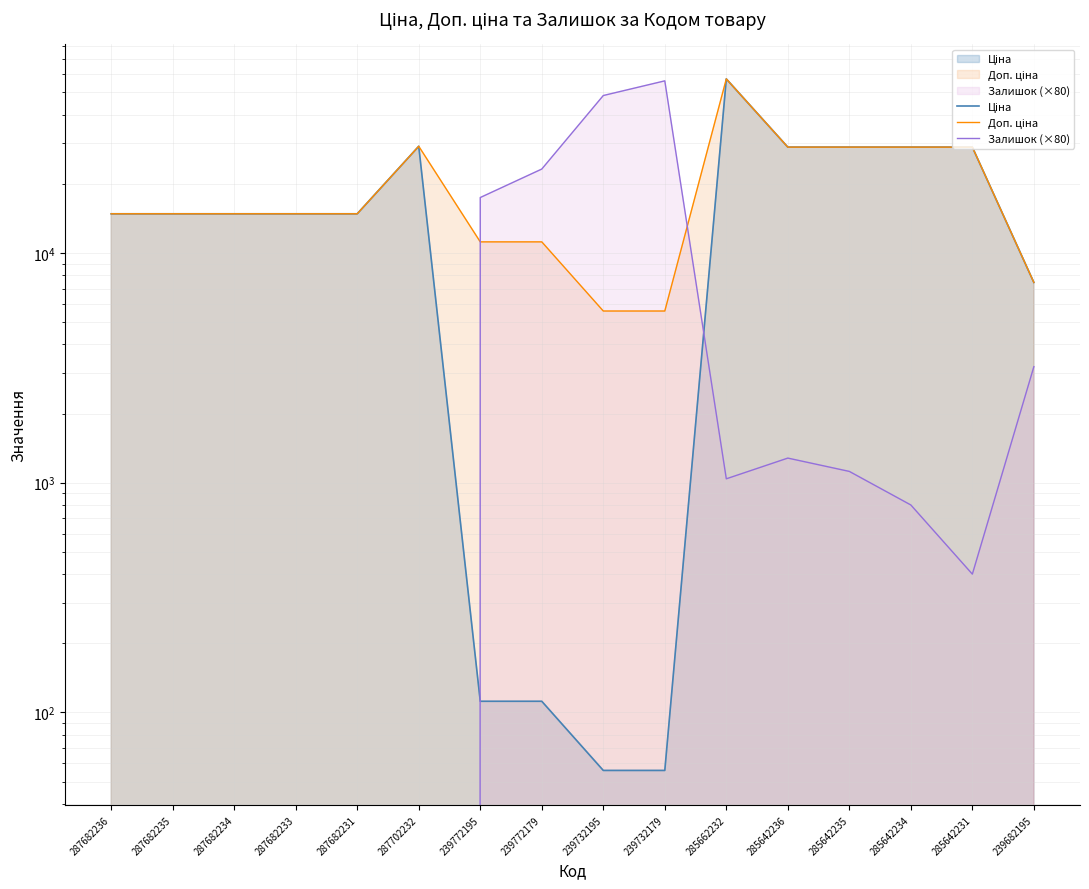

What position from the right is 287682235?

15